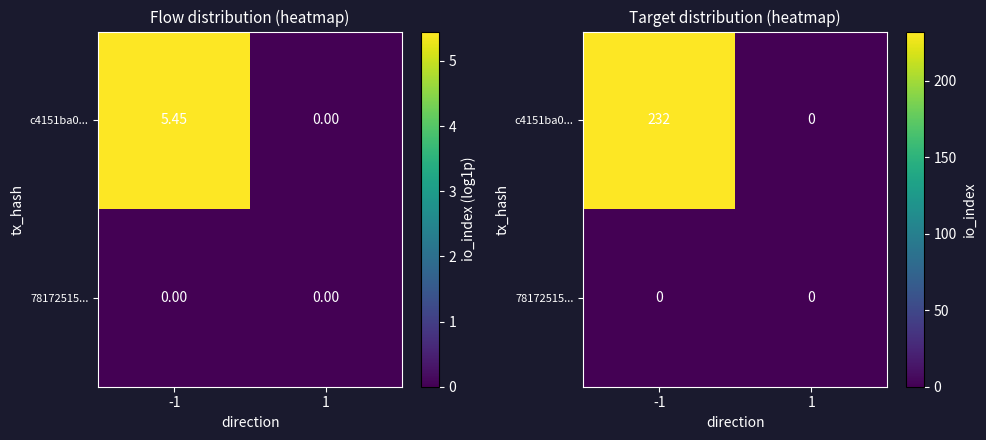

What is the total value across all series at -1?

232